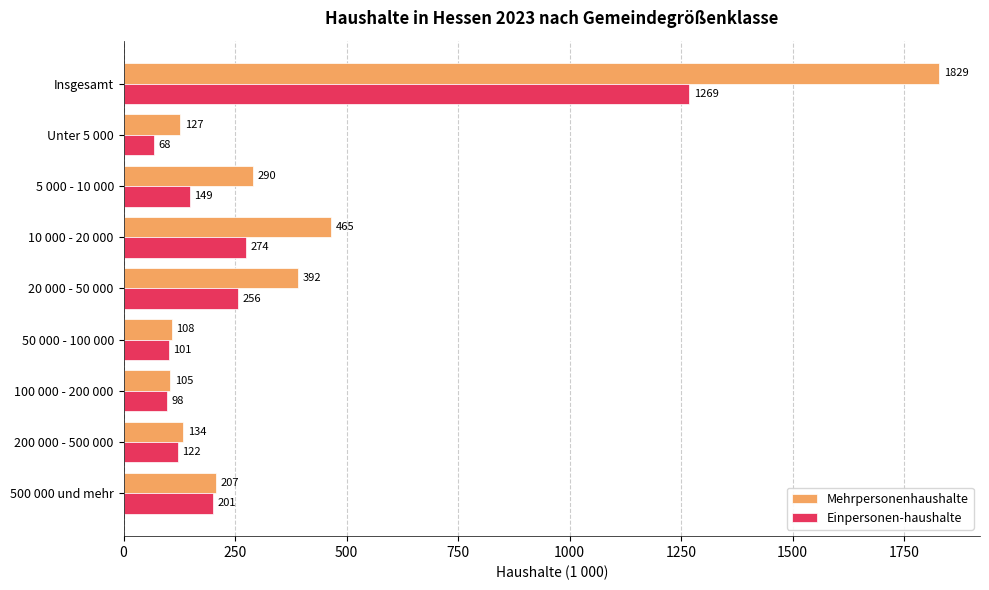

True or false: Einpersonen-haushalte has a value of 274 at 10 000 - 20 000.

True